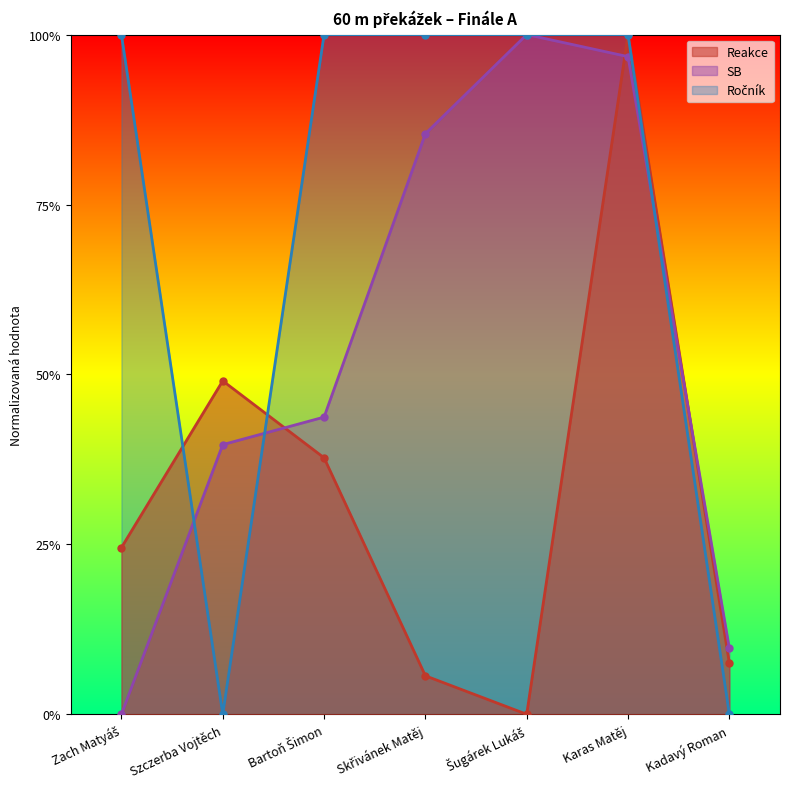

Reading right to left, list all the values displayed in this chart.

Reakce: 0.1	1.0	0.0	0.1	0.4	0.5	0.2
SB: 0.1	1.0	1.0	0.9	0.4	0.4	0.0
Ročník: 0.0	1.0	1.0	1.0	1.0	0.0	1.0